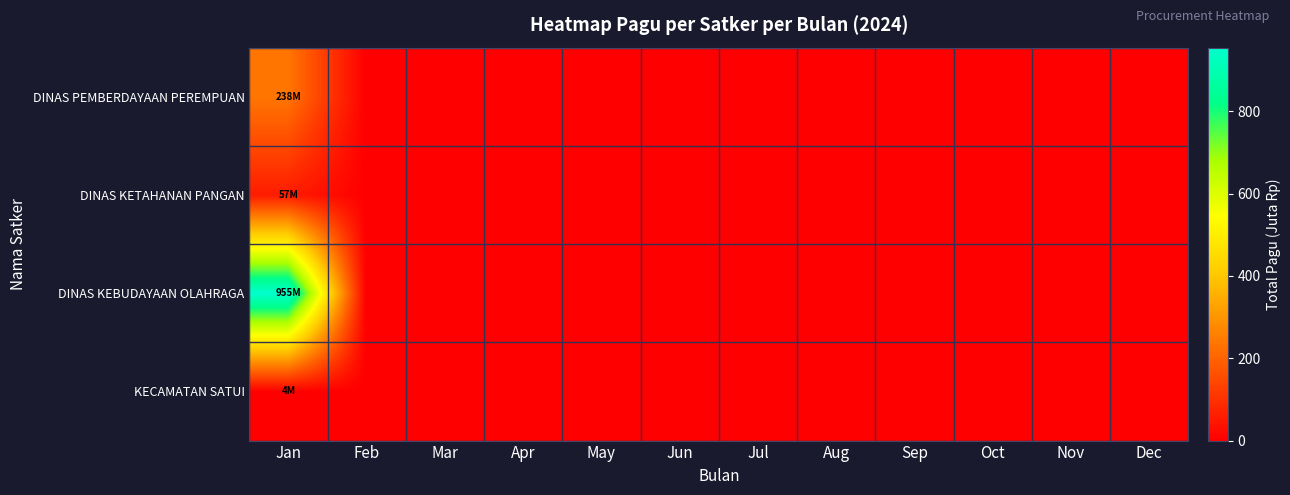

How many distinct data groups are displayed?

4